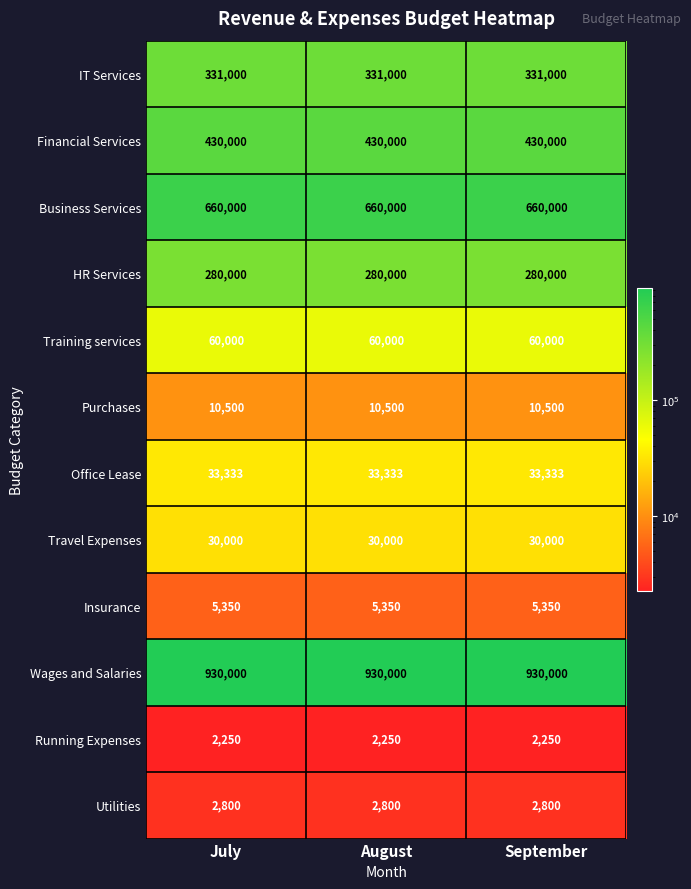

The value of HR Services at July is 118727. True or false?

False